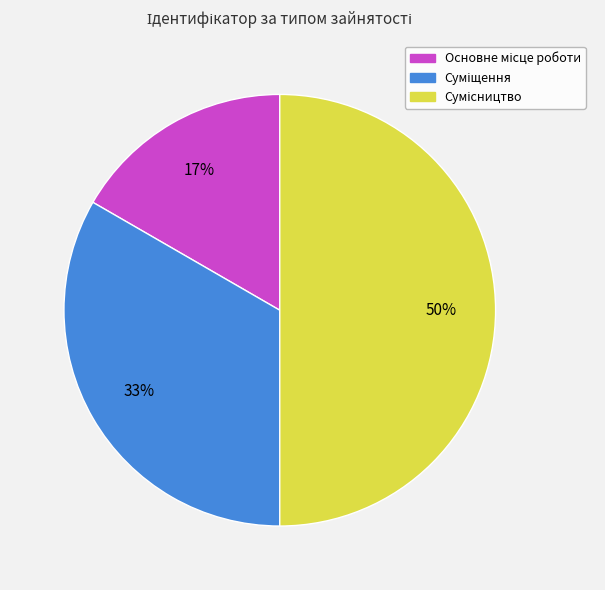

To the nearest percent, what is the difference between the largest and smallest slice percentages?

33%